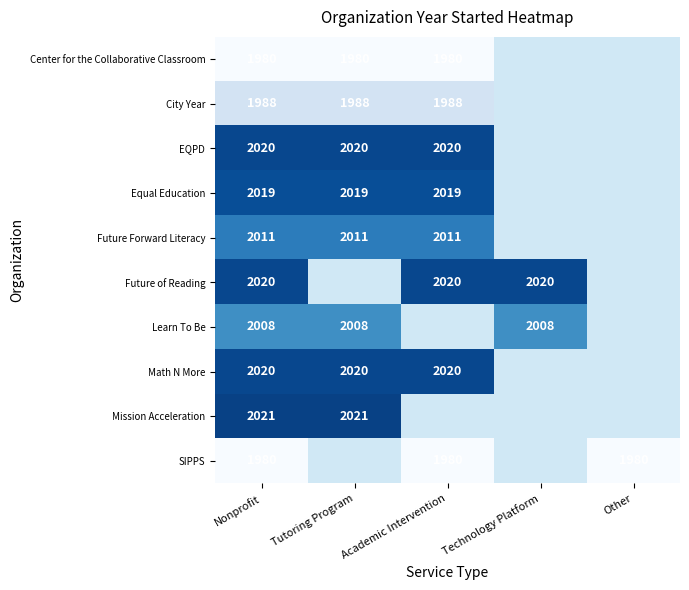

At how many categories does at least one series exceed 1996?

4